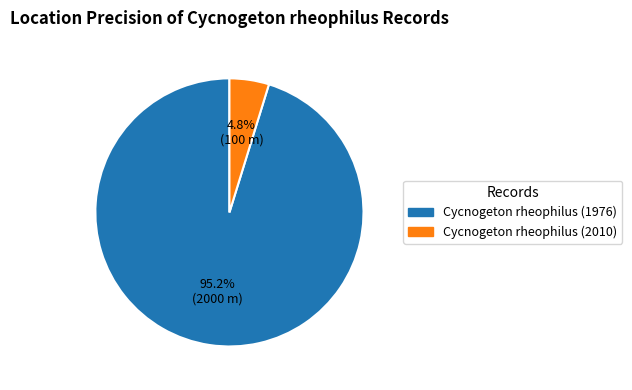

How many slices are in this pie chart?

2